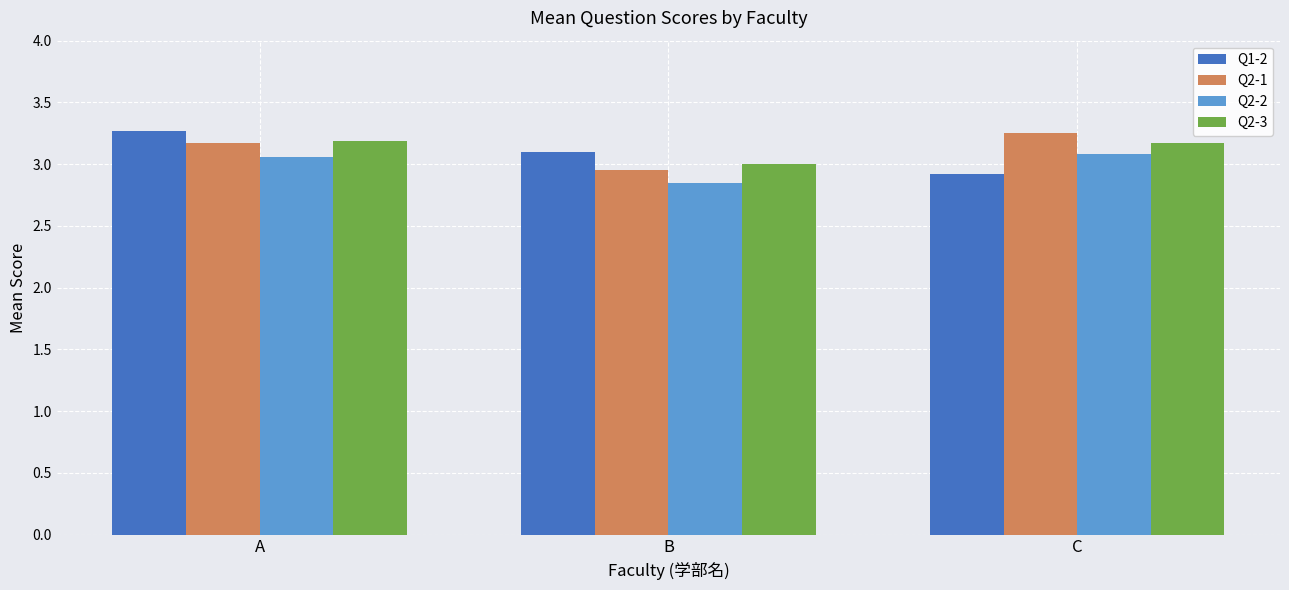

Which category has the lowest value in the Q2-2 series?

B